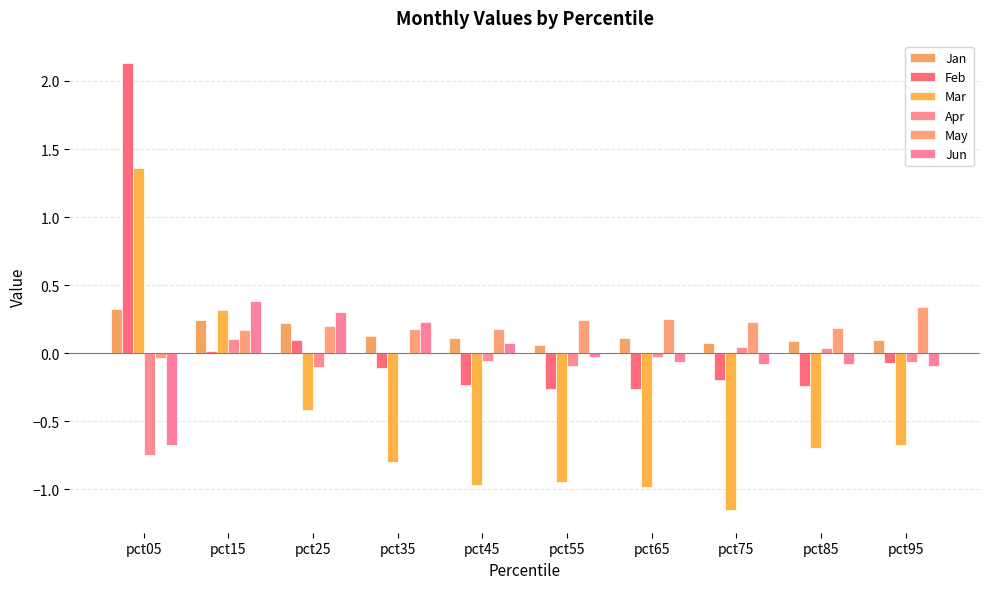

Reading left to right, list all the values displayed in this chart.

Jan: pct05=0.3	pct15=0.2	pct25=0.2	pct35=0.1	pct45=0.1	pct55=0.1	pct65=0.1	pct75=0.1	pct85=0.1	pct95=0.1
Feb: pct05=2.1	pct15=0.0	pct25=0.1	pct35=-0.1	pct45=-0.2	pct55=-0.3	pct65=-0.3	pct75=-0.2	pct85=-0.2	pct95=-0.1
Mar: pct05=1.4	pct15=0.3	pct25=-0.4	pct35=-0.8	pct45=-1.0	pct55=-0.9	pct65=-1.0	pct75=-1.2	pct85=-0.7	pct95=-0.7
Apr: pct05=-0.7	pct15=0.1	pct25=-0.1	pct35=-0.0	pct45=-0.1	pct55=-0.1	pct65=-0.0	pct75=0.0	pct85=0.0	pct95=-0.1
May: pct05=-0.0	pct15=0.2	pct25=0.2	pct35=0.2	pct45=0.2	pct55=0.2	pct65=0.2	pct75=0.2	pct85=0.2	pct95=0.3
Jun: pct05=-0.7	pct15=0.4	pct25=0.3	pct35=0.2	pct45=0.1	pct55=-0.0	pct65=-0.1	pct75=-0.1	pct85=-0.1	pct95=-0.1